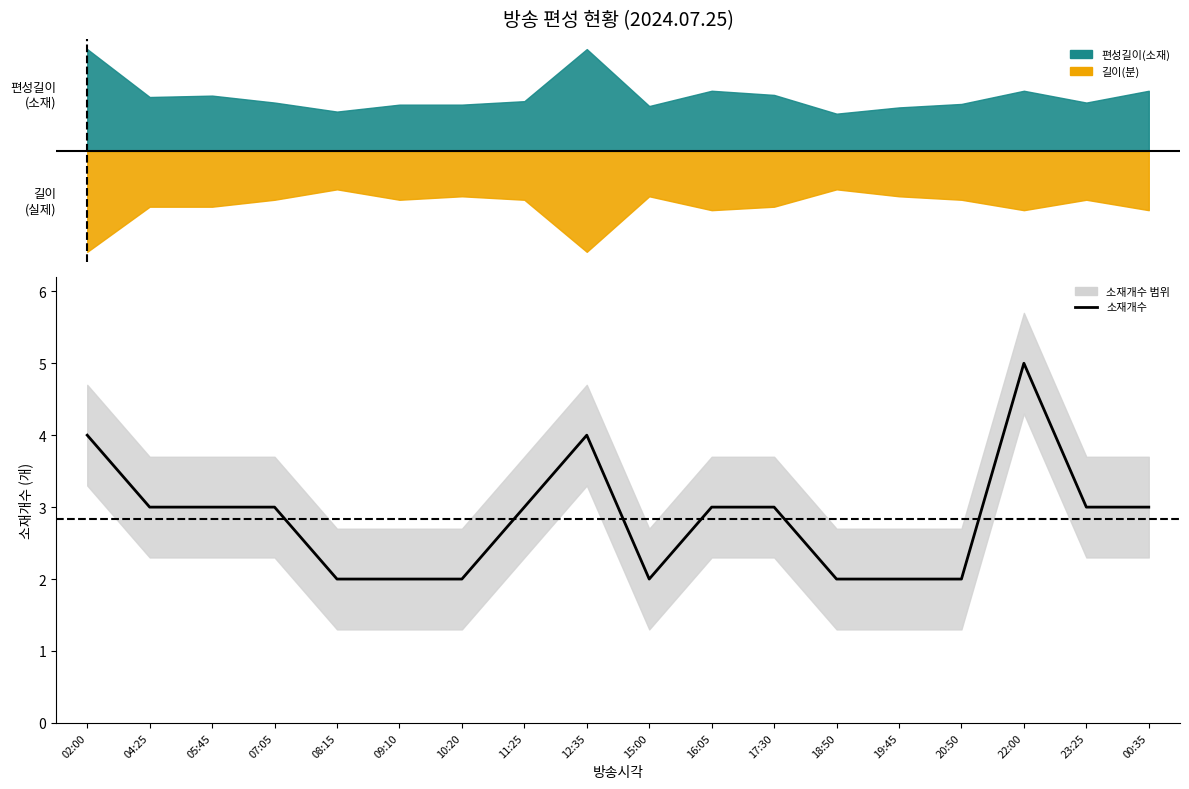

What is the difference between the maximum and minimum values?

3